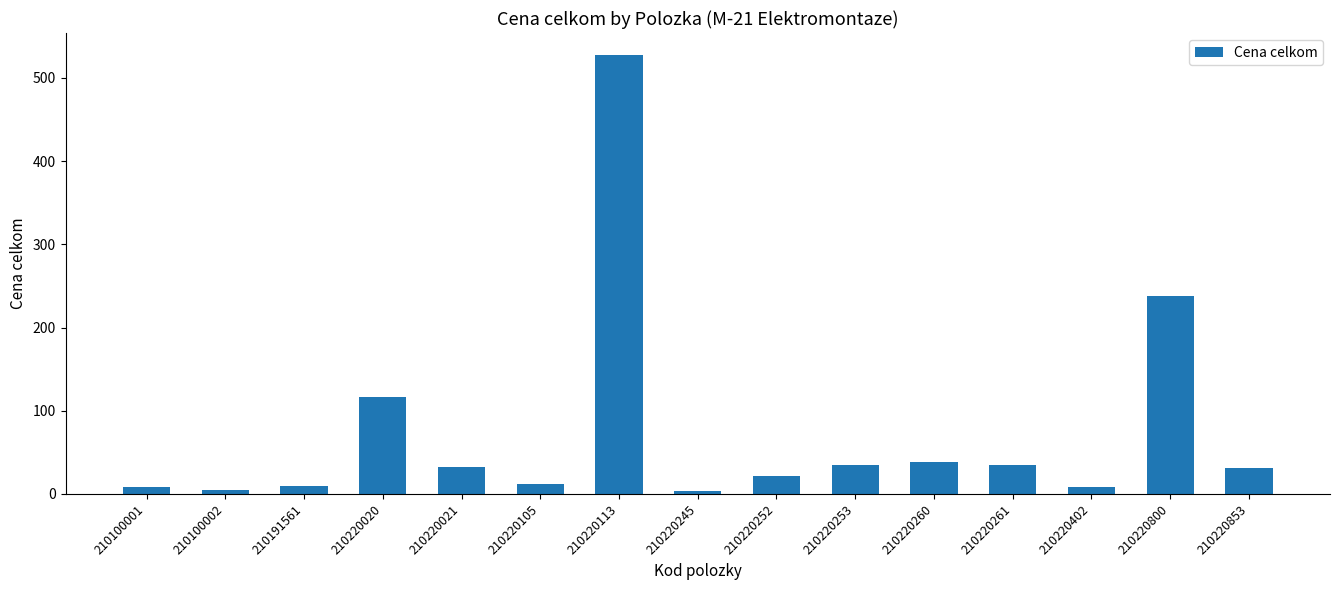

True or false: the data shows 59.0 at 210220253.

False